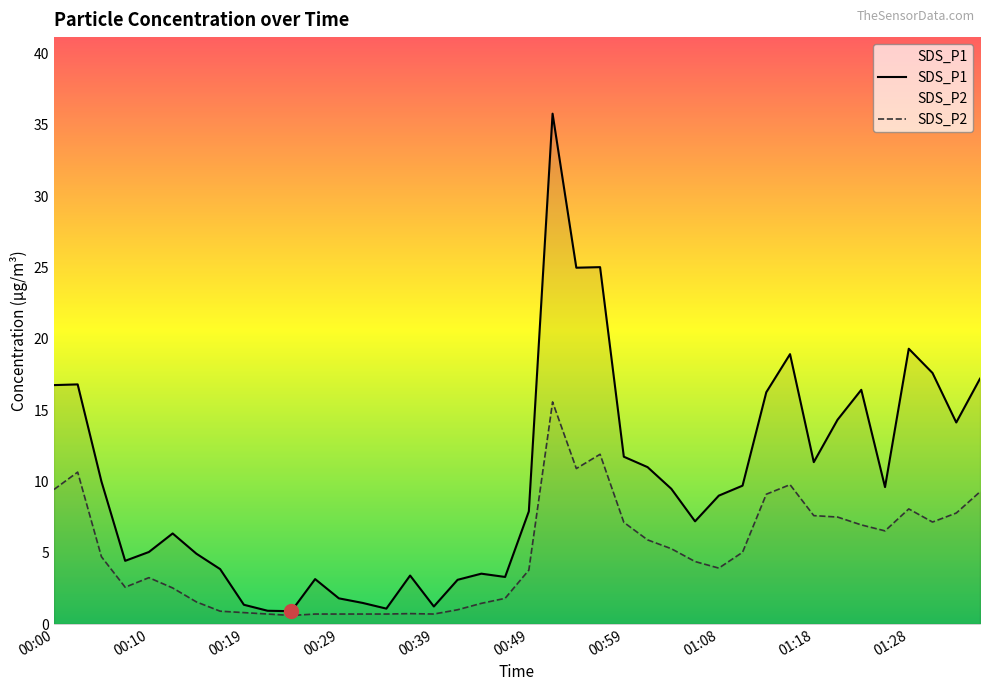

What is the sum of the SDS_P2 values at 15 and 14?

1.4